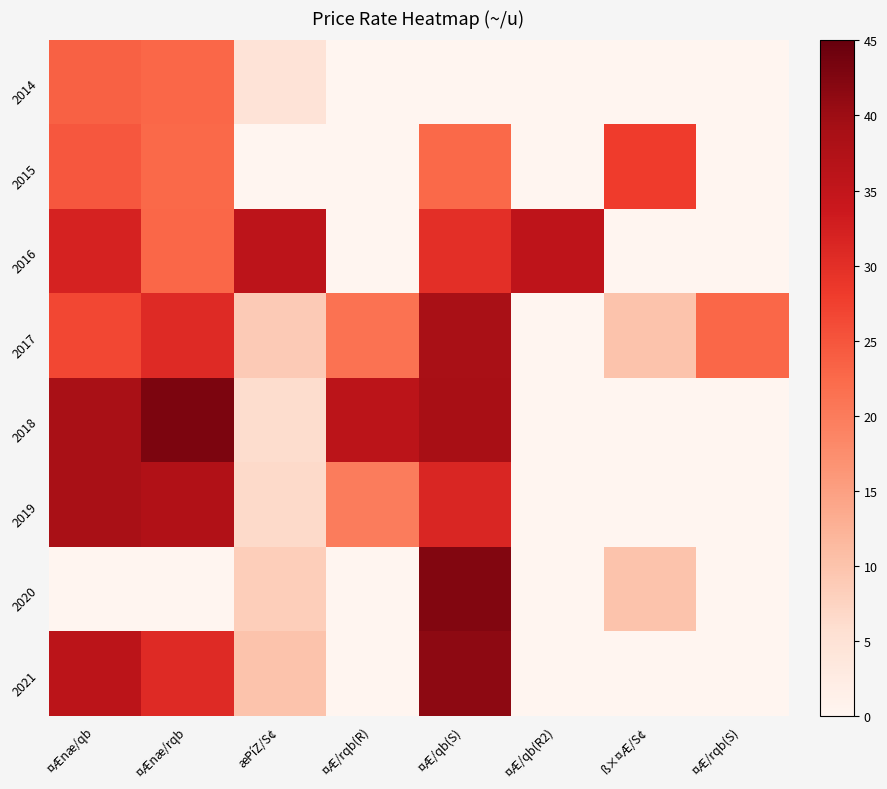

Is the value of 2015 at æPíZ/S¢ greater than the value of 2021 at æPíZ/S¢?

No